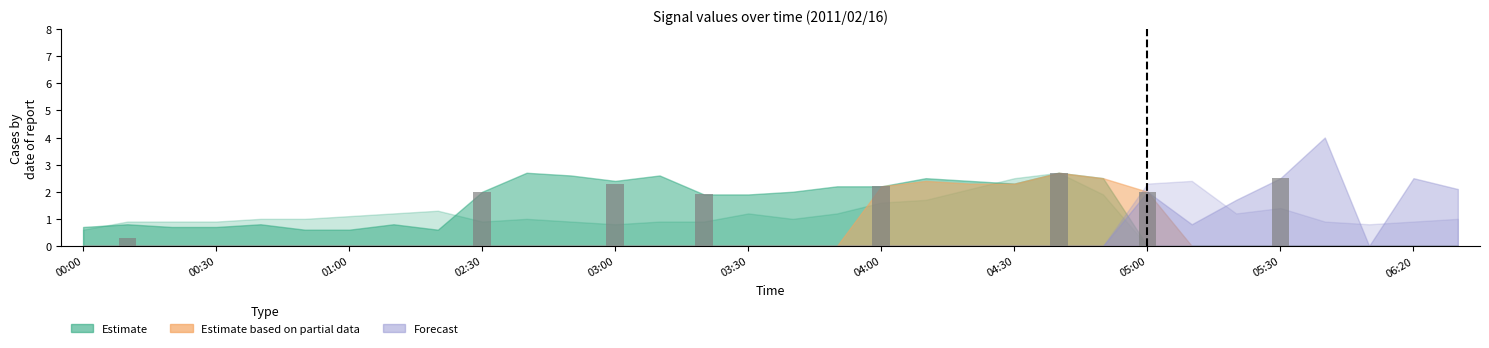

What is the difference between the maximum and minimum values?

2.4